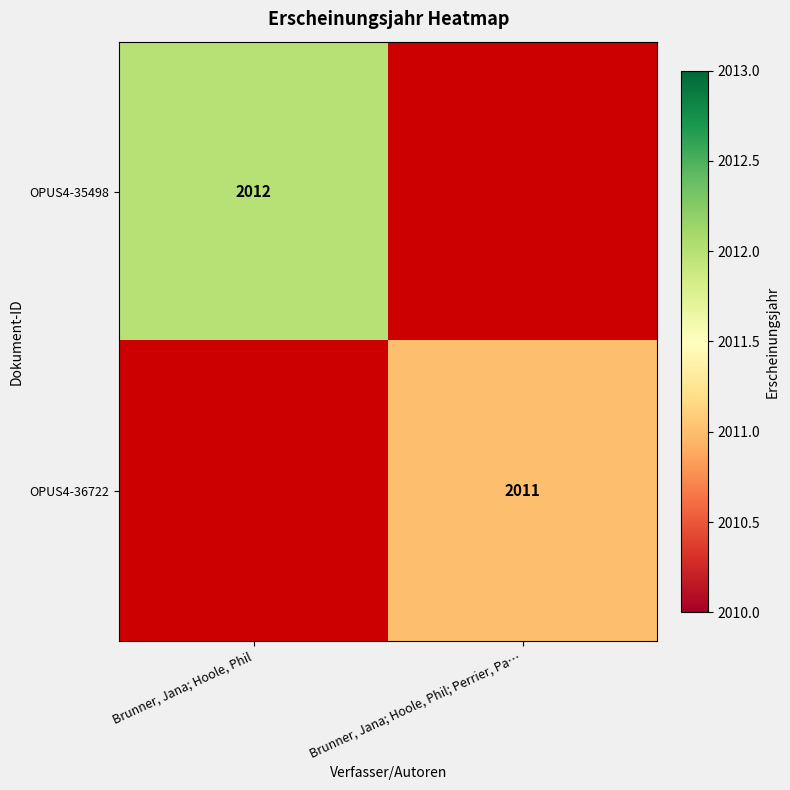

Is the value of OPUS4-35498 at Brunner, Jana; Hoole, Phil greater than the value of OPUS4-36722 at Brunner, Jana; Hoole, Phil; Perrier, Pa…?

Yes